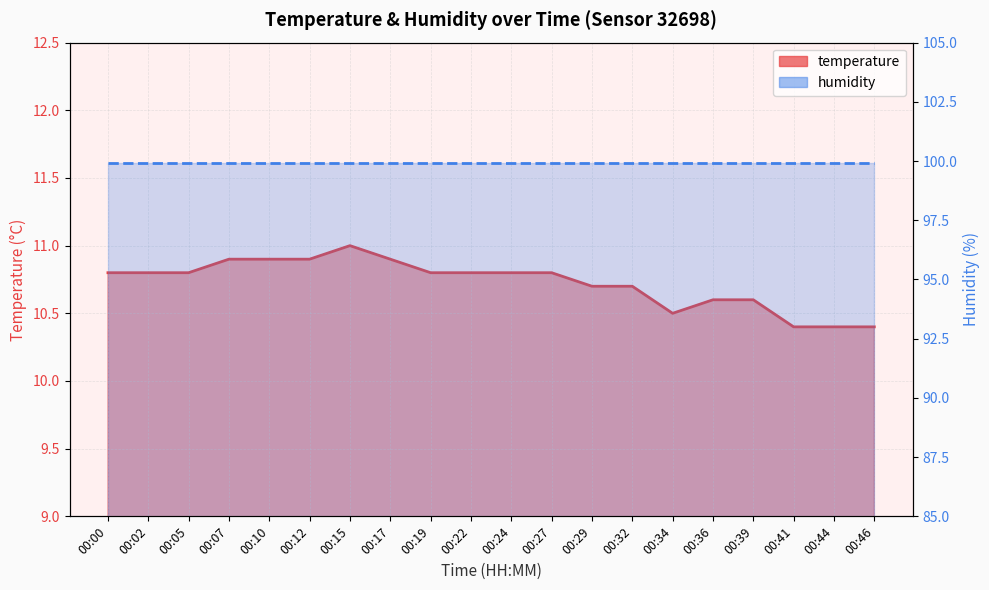

Reading left to right, extract all data points from this chart.

10.8	10.8	10.8	10.9	10.9	10.9	11.0	10.9	10.8	10.8	10.8	10.8	10.7	10.7	10.5	10.6	10.6	10.4	10.4	10.4